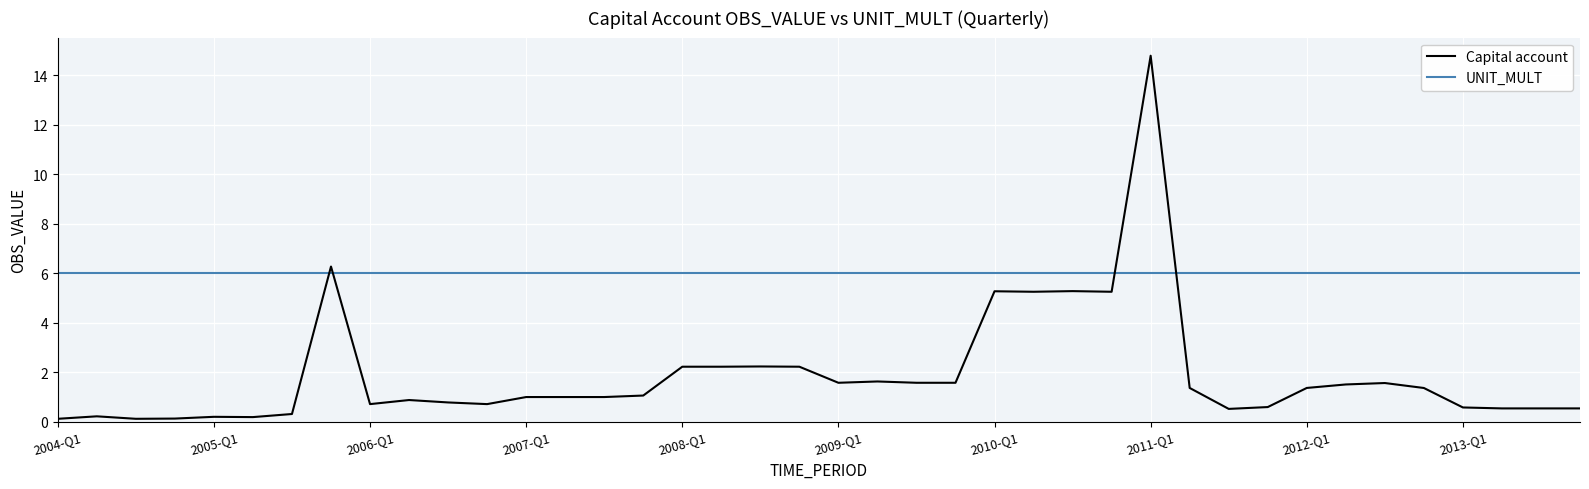

What is the difference between the maximum and minimum values in the Capital account series?

14.7